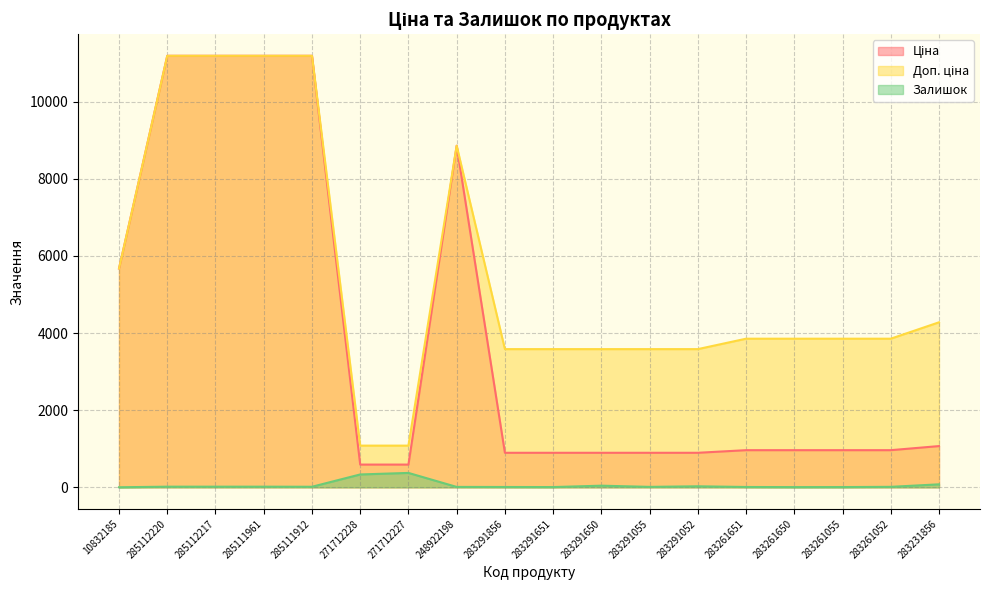

What value does the Доп. ціна series have at 283291052?

3583.6